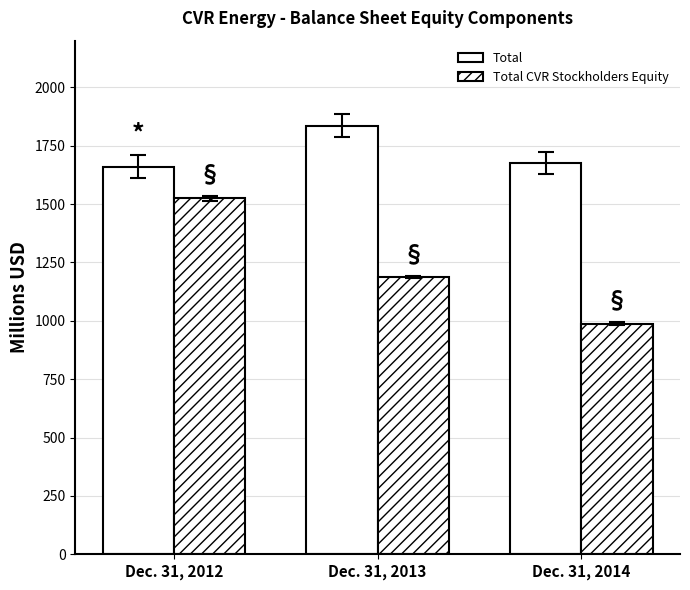

How many data points in Total are above 1675?

2